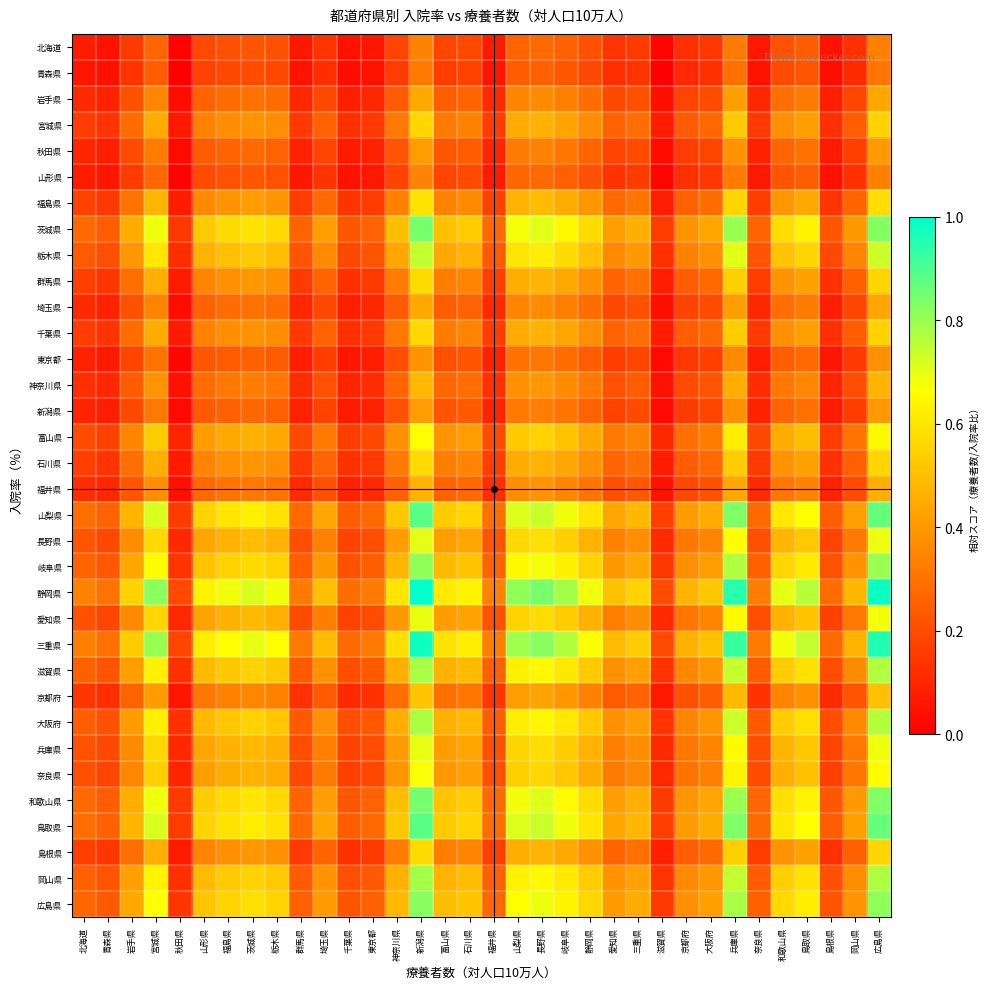

Reading left to right, extract all data points from this chart.

北海道: 北海道=0.1	青森県=0.1	岩手県=0.2	宮城県=0.3	秋田県=0.0	山形県=0.2	福島県=0.2	茨城県=0.2	栃木県=0.2	群馬県=0.1	埼玉県=0.1	千葉県=0.0	東京都=0.1	神奈川県=0.2	新潟県=0.3	富山県=0.2	石川県=0.2	福井県=0.1	山梨県=0.3	長野県=0.3	岐阜県=0.3	静岡県=0.2	愛知県=0.1	三重県=0.2	滋賀県=0.0	京都府=0.1	大阪府=0.1	兵庫県=0.3	奈良県=0.1	和歌山県=0.2	鳥取県=0.2	島根県=0.0	岡山県=0.1	広島県=0.3
青森県: 北海道=0.1	青森県=0.0	岩手県=0.1	宮城県=0.2	秋田県=0.0	山形県=0.2	福島県=0.2	茨城県=0.2	栃木県=0.2	群馬県=0.1	埼玉県=0.1	千葉県=0.0	東京都=0.1	神奈川県=0.2	新潟県=0.3	富山県=0.2	石川県=0.2	福井県=0.1	山梨県=0.2	長野県=0.3	岐阜県=0.2	静岡県=0.2	愛知県=0.1	三重県=0.1	滋賀県=0.0	京都府=0.1	大阪府=0.1	兵庫県=0.3	奈良県=0.1	和歌山県=0.2	鳥取県=0.2	島根県=0.0	岡山県=0.1	広島県=0.3
岩手県: 北海道=0.1	青森県=0.1	岩手県=0.2	宮城県=0.4	秋田県=0.0	山形県=0.3	福島県=0.3	茨城県=0.3	栃木県=0.3	群馬県=0.1	埼玉県=0.2	千葉県=0.1	東京都=0.1	神奈川県=0.2	新潟県=0.4	富山県=0.2	石川県=0.3	福井県=0.1	山梨県=0.3	長野県=0.4	岐阜県=0.3	静岡県=0.3	愛知県=0.2	三重県=0.2	滋賀県=0.0	京都府=0.2	大阪府=0.2	兵庫県=0.4	奈良県=0.1	和歌山県=0.3	鳥取県=0.3	島根県=0.1	岡山県=0.2	広島県=0.4
宮城県: 北海道=0.2	青森県=0.1	岩手県=0.3	宮城県=0.5	秋田県=0.1	山形県=0.3	福島県=0.4	茨城県=0.4	栃木県=0.4	群馬県=0.1	埼玉県=0.3	千葉県=0.1	東京都=0.1	神奈川県=0.3	新潟県=0.6	富山県=0.3	石川県=0.3	福井県=0.2	山梨県=0.4	長野県=0.5	岐阜県=0.4	静岡県=0.4	愛知県=0.3	三重県=0.3	滋賀県=0.1	京都府=0.2	大阪府=0.3	兵庫県=0.5	奈良県=0.2	和歌山県=0.4	鳥取県=0.4	島根県=0.1	岡山県=0.2	広島県=0.6
秋田県: 北海道=0.1	青森県=0.1	岩手県=0.2	宮城県=0.3	秋田県=0.0	山形県=0.2	福島県=0.3	茨城県=0.3	栃木県=0.3	群馬県=0.1	埼玉県=0.2	千葉県=0.1	東京都=0.1	神奈川県=0.2	新潟県=0.4	富山県=0.2	石川県=0.2	福井県=0.1	山梨県=0.3	長野県=0.3	岐阜県=0.3	静岡県=0.3	愛知県=0.2	三重県=0.2	滋賀県=0.0	京都府=0.2	大阪府=0.2	兵庫県=0.4	奈良県=0.1	和歌山県=0.3	鳥取県=0.3	島根県=0.1	岡山県=0.2	広島県=0.4
山形県: 北海道=0.1	青森県=0.1	岩手県=0.2	宮城県=0.3	秋田県=0.0	山形県=0.2	福島県=0.2	茨城県=0.2	栃木県=0.2	群馬県=0.1	埼玉県=0.1	千葉県=0.0	東京都=0.1	神奈川県=0.2	新潟県=0.3	富山県=0.2	石川県=0.2	福井県=0.1	山梨県=0.3	長野県=0.3	岐阜県=0.3	静岡県=0.2	愛知県=0.1	三重県=0.2	滋賀県=0.0	京都府=0.1	大阪府=0.1	兵庫県=0.3	奈良県=0.1	和歌山県=0.2	鳥取県=0.2	島根県=0.0	岡山県=0.1	広島県=0.3
福島県: 北海道=0.2	青森県=0.1	岩手県=0.3	宮城県=0.5	秋田県=0.1	山形県=0.4	福島県=0.4	茨城県=0.4	栃木県=0.4	群馬県=0.2	埼玉県=0.3	千葉県=0.1	東京都=0.2	神奈川県=0.3	新潟県=0.6	富山県=0.3	石川県=0.4	福井県=0.2	山梨県=0.5	長野県=0.5	岐阜県=0.5	静岡県=0.4	愛知県=0.3	三重県=0.3	滋賀県=0.1	京都府=0.3	大阪府=0.3	兵庫県=0.6	奈良県=0.2	和歌山県=0.4	鳥取県=0.4	島根県=0.1	岡山県=0.3	広島県=0.6
茨城県: 北海道=0.3	青森県=0.2	岩手県=0.5	宮城県=0.7	秋田県=0.1	山形県=0.5	福島県=0.6	茨城県=0.6	栃木県=0.6	群馬県=0.3	埼玉県=0.4	千葉県=0.2	東京都=0.3	神奈川県=0.5	新潟県=0.8	富山県=0.5	石川県=0.5	福井県=0.3	山梨県=0.7	長野県=0.7	岐阜県=0.7	静岡県=0.6	愛知県=0.4	三重県=0.5	滋賀県=0.2	京都府=0.4	大阪府=0.4	兵庫県=0.8	奈良県=0.3	和歌山県=0.6	鳥取県=0.6	島根県=0.2	岡山県=0.4	広島県=0.8
栃木県: 北海道=0.2	青森県=0.2	岩手県=0.4	宮城県=0.6	秋田県=0.1	山形県=0.5	福島県=0.5	茨城県=0.5	栃木県=0.5	群馬県=0.2	埼玉県=0.4	千葉県=0.2	東京都=0.2	神奈川県=0.4	新潟県=0.7	富山県=0.4	石川県=0.5	福井県=0.2	山梨県=0.6	長野県=0.6	岐阜県=0.6	静岡県=0.5	愛知県=0.4	三重県=0.4	滋賀県=0.1	京都府=0.3	大阪府=0.4	兵庫県=0.7	奈良県=0.2	和歌山県=0.5	鳥取県=0.6	島根県=0.2	岡山県=0.3	広島県=0.7
群馬県: 北海道=0.2	青森県=0.1	岩手県=0.3	宮城県=0.5	秋田県=0.1	山形県=0.3	福島県=0.4	茨城県=0.4	栃木県=0.4	群馬県=0.2	埼玉県=0.3	千葉県=0.1	東京都=0.2	神奈川県=0.3	新潟県=0.6	富山県=0.3	石川県=0.3	福井県=0.2	山梨県=0.5	長野県=0.5	岐阜県=0.4	静岡県=0.4	愛知県=0.3	三重県=0.3	滋賀県=0.1	京都府=0.2	大阪府=0.3	兵庫県=0.5	奈良県=0.2	和歌山県=0.4	鳥取県=0.4	島根県=0.1	岡山県=0.3	広島県=0.6
埼玉県: 北海道=0.1	青森県=0.1	岩手県=0.2	宮城県=0.4	秋田県=0.0	山形県=0.3	福島県=0.3	茨城県=0.3	栃木県=0.3	群馬県=0.1	埼玉県=0.2	千葉県=0.1	東京都=0.1	神奈川県=0.2	新潟県=0.4	富山県=0.2	石川県=0.3	福井県=0.1	山梨県=0.3	長野県=0.4	岐阜県=0.3	静岡県=0.3	愛知県=0.2	三重県=0.2	滋賀県=0.0	京都府=0.2	大阪府=0.2	兵庫県=0.4	奈良県=0.1	和歌山県=0.3	鳥取県=0.3	島根県=0.1	岡山県=0.2	広島県=0.4
千葉県: 北海道=0.2	青森県=0.1	岩手県=0.3	宮城県=0.5	秋田県=0.1	山形県=0.3	福島県=0.4	茨城県=0.4	栃木県=0.4	群馬県=0.2	埼玉県=0.3	千葉県=0.1	東京都=0.2	神奈川県=0.3	新潟県=0.6	富山県=0.3	石川県=0.3	福井県=0.2	山梨県=0.4	長野県=0.5	岐阜県=0.4	静岡県=0.4	愛知県=0.3	三重県=0.3	滋賀県=0.1	京都府=0.2	大阪府=0.3	兵庫県=0.5	奈良県=0.2	和歌山県=0.4	鳥取県=0.4	島根県=0.1	岡山県=0.2	広島県=0.6
東京都: 北海道=0.1	青森県=0.1	岩手県=0.2	宮城県=0.3	秋田県=0.0	山形県=0.2	福島県=0.2	茨城県=0.3	栃木県=0.2	群馬県=0.1	埼玉県=0.2	千葉県=0.1	東京都=0.1	神奈川県=0.2	新潟県=0.4	富山県=0.2	石川県=0.2	福井県=0.1	山梨県=0.3	長野県=0.3	岐阜県=0.3	静岡県=0.2	愛知県=0.2	三重県=0.2	滋賀県=0.0	京都府=0.1	大阪府=0.2	兵庫県=0.4	奈良県=0.1	和歌山県=0.2	鳥取県=0.3	島根県=0.1	岡山県=0.2	広島県=0.4
神奈川県: 北海道=0.1	青森県=0.1	岩手県=0.2	宮城県=0.4	秋田県=0.0	山形県=0.3	福島県=0.3	茨城県=0.3	栃木県=0.3	群馬県=0.1	埼玉県=0.2	千葉県=0.1	東京都=0.1	神奈川県=0.3	新潟県=0.5	富山県=0.3	石川県=0.3	福井県=0.1	山梨県=0.4	長野県=0.4	岐阜県=0.4	静岡県=0.3	愛知県=0.2	三重県=0.2	滋賀県=0.1	京都府=0.2	大阪府=0.2	兵庫県=0.5	奈良県=0.1	和歌山県=0.3	鳥取県=0.4	島根県=0.1	岡山県=0.2	広島県=0.5
新潟県: 北海道=0.1	青森県=0.1	岩手県=0.2	宮城県=0.3	秋田県=0.0	山形県=0.2	福島県=0.3	茨城県=0.3	栃木県=0.3	群馬県=0.1	埼玉県=0.2	千葉県=0.1	東京都=0.1	神奈川県=0.2	新潟県=0.4	富山県=0.2	石川県=0.2	福井県=0.1	山梨県=0.3	長野県=0.3	岐阜県=0.3	静岡県=0.3	愛知県=0.2	三重県=0.2	滋賀県=0.0	京都府=0.2	大阪府=0.2	兵庫県=0.4	奈良県=0.1	和歌山県=0.3	鳥取県=0.3	島根県=0.1	岡山県=0.2	広島県=0.4
富山県: 北海道=0.2	青森県=0.2	岩手県=0.3	宮城県=0.5	秋田県=0.1	山形県=0.4	福島県=0.4	茨城県=0.5	栃木県=0.4	群馬県=0.2	埼玉県=0.3	千葉県=0.2	東京都=0.2	神奈川県=0.4	新潟県=0.7	富山県=0.4	石川県=0.4	福井県=0.2	山梨県=0.5	長野県=0.5	岐阜県=0.5	静岡県=0.4	愛知県=0.3	三重県=0.3	滋賀県=0.1	京都府=0.3	大阪府=0.3	兵庫県=0.6	奈良県=0.2	和歌山県=0.4	鳥取県=0.5	島根県=0.2	岡山県=0.3	広島県=0.6
石川県: 北海道=0.2	青森県=0.1	岩手県=0.3	宮城県=0.5	秋田県=0.1	山形県=0.3	福島県=0.4	茨城県=0.4	栃木県=0.4	群馬県=0.2	埼玉県=0.3	千葉県=0.1	東京都=0.2	神奈川県=0.3	新潟県=0.6	富山県=0.3	石川県=0.3	福井県=0.2	山梨県=0.5	長野県=0.5	岐阜県=0.4	静岡県=0.4	愛知県=0.3	三重県=0.3	滋賀県=0.1	京都府=0.2	大阪府=0.3	兵庫県=0.5	奈良県=0.2	和歌山県=0.4	鳥取県=0.4	島根県=0.1	岡山県=0.3	広島県=0.6
福井県: 北海道=0.1	青森県=0.1	岩手県=0.2	宮城県=0.4	秋田県=0.0	山形県=0.3	福島県=0.3	茨城県=0.3	栃木県=0.3	群馬県=0.1	埼玉県=0.2	千葉県=0.1	東京都=0.1	神奈川県=0.3	新潟県=0.5	富山県=0.3	石川県=0.3	福井県=0.1	山梨県=0.4	長野県=0.4	岐阜県=0.4	静岡県=0.3	愛知県=0.2	三重県=0.2	滋賀県=0.0	京都府=0.2	大阪府=0.2	兵庫県=0.4	奈良県=0.1	和歌山県=0.3	鳥取県=0.3	島根県=0.1	岡山県=0.2	広島県=0.5
山梨県: 北海道=0.3	青森県=0.3	岩手県=0.5	宮城県=0.7	秋田県=0.2	山形県=0.6	福島県=0.6	茨城県=0.6	栃木県=0.6	群馬県=0.3	埼玉県=0.4	千葉県=0.2	東京都=0.3	神奈川県=0.5	新潟県=0.9	富山県=0.5	石川県=0.6	福井県=0.3	山梨県=0.7	長野県=0.7	岐阜県=0.7	静岡県=0.6	愛知県=0.4	三重県=0.5	滋賀県=0.2	京都府=0.4	大阪府=0.5	兵庫県=0.8	奈良県=0.3	和歌山県=0.6	鳥取県=0.7	島根県=0.2	岡山県=0.4	広島県=0.9
長野県: 北海道=0.2	青森県=0.2	岩手県=0.4	宮城県=0.6	秋田県=0.1	山形県=0.4	福島県=0.5	茨城県=0.5	栃木県=0.5	群馬県=0.2	埼玉県=0.3	千葉県=0.2	東京都=0.2	神奈川県=0.4	新潟県=0.7	富山県=0.4	石川県=0.4	福井県=0.2	山梨県=0.6	長野県=0.6	岐阜県=0.5	静岡県=0.5	愛知県=0.3	三重県=0.4	滋賀県=0.1	京都府=0.3	大阪府=0.4	兵庫県=0.7	奈良県=0.2	和歌山県=0.5	鳥取県=0.5	島根県=0.2	岡山県=0.3	広島県=0.7
岐阜県: 北海道=0.3	青森県=0.2	岩手県=0.4	宮城県=0.7	秋田県=0.1	山形県=0.5	福島県=0.5	茨城県=0.6	栃木県=0.5	群馬県=0.2	埼玉県=0.4	千葉県=0.2	東京都=0.2	神奈川県=0.5	新潟県=0.8	富山県=0.5	石川県=0.5	福井県=0.3	山梨県=0.7	長野県=0.7	岐阜県=0.6	静岡県=0.6	愛知県=0.4	三重県=0.4	滋賀県=0.1	京都府=0.4	大阪府=0.4	兵庫県=0.8	奈良県=0.3	和歌山県=0.6	鳥取県=0.6	島根県=0.2	岡山県=0.4	広島県=0.8
静岡県: 北海道=0.3	青森県=0.3	岩手県=0.5	宮城県=0.8	秋田県=0.2	山形県=0.6	福島県=0.7	茨城県=0.7	栃木県=0.7	群馬県=0.3	埼玉県=0.5	千葉県=0.3	東京都=0.3	神奈川県=0.6	新潟県=1.0	富山県=0.6	石川県=0.6	福井県=0.3	山梨県=0.8	長野県=0.8	岐阜県=0.8	静岡県=0.7	愛知県=0.5	三重県=0.6	滋賀県=0.2	京都府=0.5	大阪府=0.5	兵庫県=0.9	奈良県=0.3	和歌山県=0.7	鳥取県=0.8	島根県=0.3	岡山県=0.5	広島県=1.0
愛知県: 北海道=0.2	青森県=0.2	岩手県=0.4	宮城県=0.6	秋田県=0.1	山形県=0.4	福島県=0.5	茨城県=0.5	栃木県=0.5	群馬県=0.2	埼玉県=0.3	千葉県=0.2	東京都=0.2	神奈川県=0.4	新潟県=0.7	富山県=0.4	石川県=0.4	福井県=0.2	山梨県=0.6	長野県=0.6	岐阜県=0.5	静岡県=0.5	愛知県=0.3	三重県=0.4	滋賀県=0.1	京都府=0.3	大阪府=0.3	兵庫県=0.7	奈良県=0.2	和歌山県=0.5	鳥取県=0.5	島根県=0.2	岡山県=0.3	広島県=0.7
三重県: 北海道=0.3	青森県=0.3	岩手県=0.5	宮城県=0.8	秋田県=0.2	山形県=0.6	福島県=0.7	茨城県=0.7	栃木県=0.7	群馬県=0.3	埼玉県=0.5	千葉県=0.3	東京都=0.3	神奈川県=0.6	新潟県=1.0	富山県=0.6	石川県=0.6	福井県=0.3	山梨県=0.8	長野県=0.8	岐阜県=0.8	静岡県=0.7	愛知県=0.5	三重県=0.5	滋賀県=0.2	京都府=0.5	大阪府=0.5	兵庫県=0.9	奈良県=0.3	和歌山県=0.7	鳥取県=0.7	島根県=0.3	岡山県=0.5	広島県=1.0
滋賀県: 北海道=0.3	青森県=0.2	岩手県=0.4	宮城県=0.6	秋田県=0.1	山形県=0.5	福島県=0.5	茨城県=0.6	栃木県=0.5	群馬県=0.2	埼玉県=0.4	千葉県=0.2	東京都=0.2	神奈川県=0.5	新潟県=0.8	富山県=0.5	石川県=0.5	福井県=0.3	山梨県=0.6	長野県=0.7	岐阜県=0.6	静岡県=0.5	愛知県=0.4	三重県=0.4	滋賀県=0.1	京都府=0.4	大阪府=0.4	兵庫県=0.7	奈良県=0.2	和歌山県=0.5	鳥取県=0.6	島根県=0.2	岡山県=0.4	広島県=0.8
京都府: 北海道=0.1	青森県=0.1	岩手県=0.3	宮城県=0.4	秋田県=0.1	山形県=0.3	福島県=0.3	茨城県=0.4	栃木県=0.3	群馬県=0.1	埼玉県=0.2	千葉県=0.1	東京都=0.1	神奈川県=0.3	新潟県=0.5	富山県=0.3	石川県=0.3	福井県=0.1	山梨県=0.4	長野県=0.4	岐阜県=0.4	静岡県=0.3	愛知県=0.2	三重県=0.3	滋賀県=0.1	京都府=0.2	大阪府=0.2	兵庫県=0.5	奈良県=0.1	和歌山県=0.3	鳥取県=0.4	島根県=0.1	岡山県=0.2	広島県=0.5
大阪府: 北海道=0.2	青森県=0.2	岩手県=0.4	宮城県=0.6	秋田県=0.1	山形県=0.5	福島県=0.5	茨城県=0.5	栃木県=0.5	群馬県=0.2	埼玉県=0.4	千葉県=0.2	東京都=0.2	神奈川県=0.5	新潟県=0.8	富山県=0.5	石川県=0.5	福井県=0.2	山梨県=0.6	長野県=0.6	岐阜県=0.6	静岡県=0.5	愛知県=0.4	三重県=0.4	滋賀県=0.1	京都府=0.4	大阪府=0.4	兵庫県=0.7	奈良県=0.2	和歌山県=0.5	鳥取県=0.6	島根県=0.2	岡山県=0.4	広島県=0.8
兵庫県: 北海道=0.2	青森県=0.2	岩手県=0.4	宮城県=0.6	秋田県=0.1	山形県=0.4	福島県=0.5	茨城県=0.5	栃木県=0.5	群馬県=0.2	埼玉県=0.3	千葉県=0.2	東京都=0.2	神奈川県=0.4	新潟県=0.7	富山県=0.4	石川県=0.4	福井県=0.2	山梨県=0.6	長野県=0.6	岐阜県=0.5	静岡県=0.5	愛知県=0.3	三重県=0.4	滋賀県=0.1	京都府=0.3	大阪府=0.3	兵庫県=0.7	奈良県=0.2	和歌山県=0.5	鳥取県=0.5	島根県=0.2	岡山県=0.3	広島県=0.7
奈良県: 北海道=0.2	青森県=0.2	岩手県=0.4	宮城県=0.5	秋田県=0.1	山形県=0.4	福島県=0.5	茨城県=0.5	栃木県=0.4	群馬県=0.2	埼玉県=0.3	千葉県=0.2	東京都=0.2	神奈川県=0.4	新潟県=0.7	富山県=0.4	石川県=0.4	福井県=0.2	山梨県=0.5	長野県=0.6	岐阜県=0.5	静岡県=0.5	愛知県=0.3	三重県=0.4	滋賀県=0.1	京都府=0.3	大阪府=0.3	兵庫県=0.6	奈良県=0.2	和歌山県=0.5	鳥取県=0.5	島根県=0.2	岡山県=0.3	広島県=0.7
和歌山県: 北海道=0.3	青森県=0.2	岩手県=0.5	宮城県=0.7	秋田県=0.1	山形県=0.5	福島県=0.6	茨城県=0.6	栃木県=0.6	群馬県=0.3	埼玉県=0.4	千葉県=0.2	東京都=0.3	神奈川県=0.5	新潟県=0.8	富山県=0.5	石川県=0.5	福井県=0.3	山梨県=0.7	長野県=0.7	岐阜県=0.7	静岡県=0.6	愛知県=0.4	三重県=0.5	滋賀県=0.2	京都府=0.4	大阪府=0.4	兵庫県=0.8	奈良県=0.3	和歌山県=0.6	鳥取県=0.6	島根県=0.2	岡山県=0.4	広島県=0.8
鳥取県: 北海道=0.3	青森県=0.3	岩手県=0.5	宮城県=0.7	秋田県=0.2	山形県=0.6	福島県=0.6	茨城県=0.6	栃木県=0.6	群馬県=0.3	埼玉県=0.4	千葉県=0.2	東京都=0.3	神奈川県=0.5	新潟県=0.9	富山県=0.5	石川県=0.6	福井県=0.3	山梨県=0.7	長野県=0.7	岐阜県=0.7	静岡県=0.6	愛知県=0.4	三重県=0.5	滋賀県=0.2	京都府=0.4	大阪府=0.5	兵庫県=0.8	奈良県=0.3	和歌山県=0.6	鳥取県=0.7	島根県=0.2	岡山県=0.4	広島県=0.9
島根県: 北海道=0.2	青森県=0.1	岩手県=0.3	宮城県=0.5	秋田県=0.1	山形県=0.3	福島県=0.4	茨城県=0.4	栃木県=0.4	群馬県=0.2	埼玉県=0.3	千葉県=0.1	東京都=0.2	神奈川県=0.3	新潟県=0.6	富山県=0.3	石川県=0.3	福井県=0.2	山梨県=0.5	長野県=0.5	岐阜県=0.4	静岡県=0.4	愛知県=0.3	三重県=0.3	滋賀県=0.1	京都府=0.2	大阪府=0.3	兵庫県=0.5	奈良県=0.2	和歌山県=0.4	鳥取県=0.4	島根県=0.1	岡山県=0.3	広島県=0.6
岡山県: 北海道=0.3	青森県=0.2	岩手県=0.4	宮城県=0.6	秋田県=0.1	山形県=0.5	福島県=0.5	茨城県=0.6	栃木県=0.5	群馬県=0.2	埼玉県=0.4	千葉県=0.2	東京都=0.2	神奈川県=0.5	新潟県=0.8	富山県=0.5	石川県=0.5	福井県=0.3	山梨県=0.6	長野県=0.7	岐阜県=0.6	静岡県=0.5	愛知県=0.4	三重県=0.4	滋賀県=0.1	京都府=0.4	大阪府=0.4	兵庫県=0.7	奈良県=0.2	和歌山県=0.5	鳥取県=0.6	島根県=0.2	岡山県=0.4	広島県=0.8
広島県: 北海道=0.3	青森県=0.2	岩手県=0.4	宮城県=0.7	秋田県=0.1	山形県=0.5	福島県=0.6	茨城県=0.6	栃木県=0.6	群馬県=0.3	埼玉県=0.4	千葉県=0.2	東京都=0.3	神奈川県=0.5	新潟県=0.8	富山県=0.5	石川県=0.5	福井県=0.3	山梨県=0.7	長野県=0.7	岐阜県=0.6	静岡県=0.6	愛知県=0.4	三重県=0.4	滋賀県=0.2	京都府=0.4	大阪府=0.4	兵庫県=0.8	奈良県=0.3	和歌山県=0.6	鳥取県=0.6	島根県=0.2	岡山県=0.4	広島県=0.8